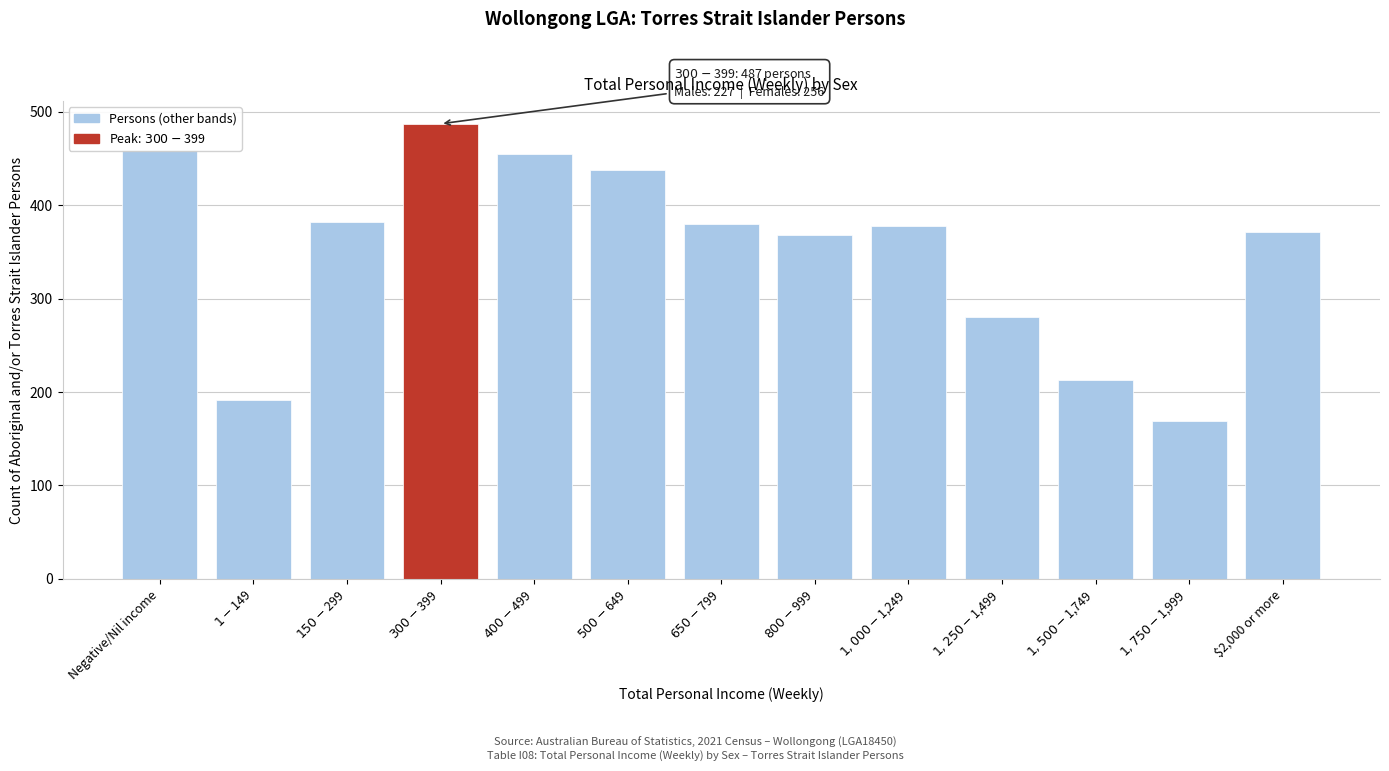

The value at $2,000 or more is 371. True or false?

True